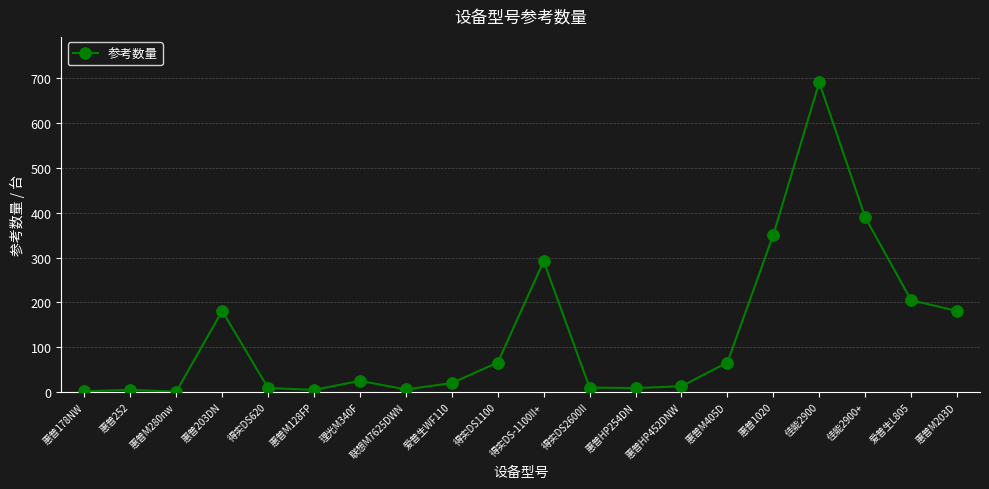

What is the ratio of the value at 惠普1020 to the value at 得实DS1100?

5.3